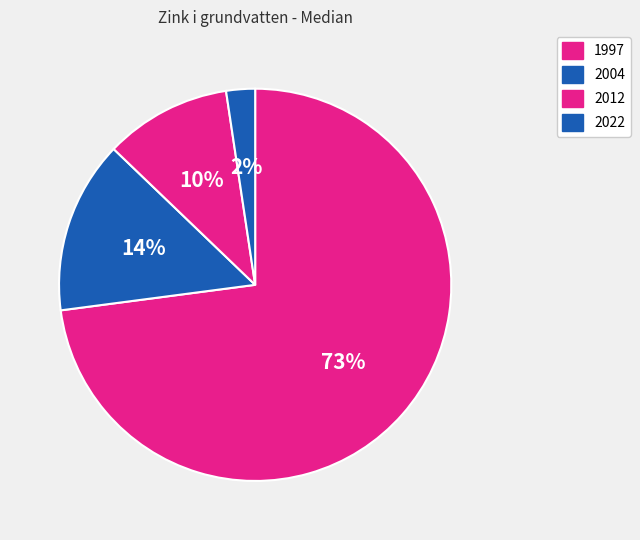

Combined, do 2022 and 1997 account for over 50%?

Yes